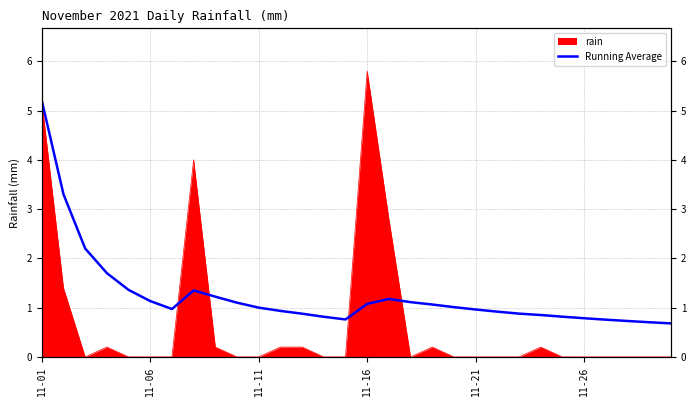

How many interior local valleys (lower than both neighbors) does the data have?

2